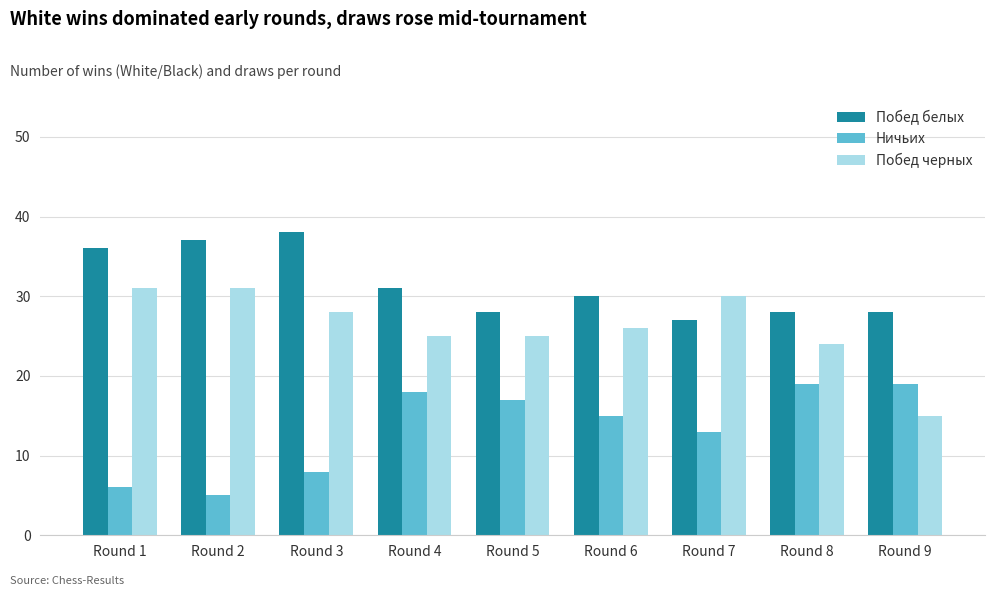

How many distinct data groups are displayed?

3